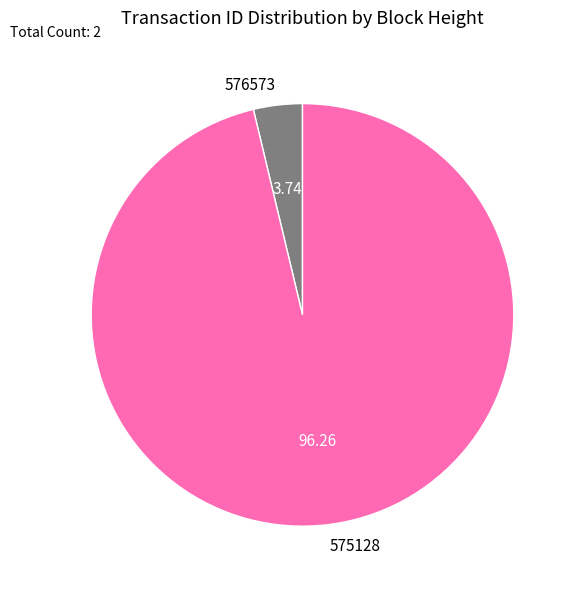

Combined, do 576573 and 575128 account for over 50%?

Yes